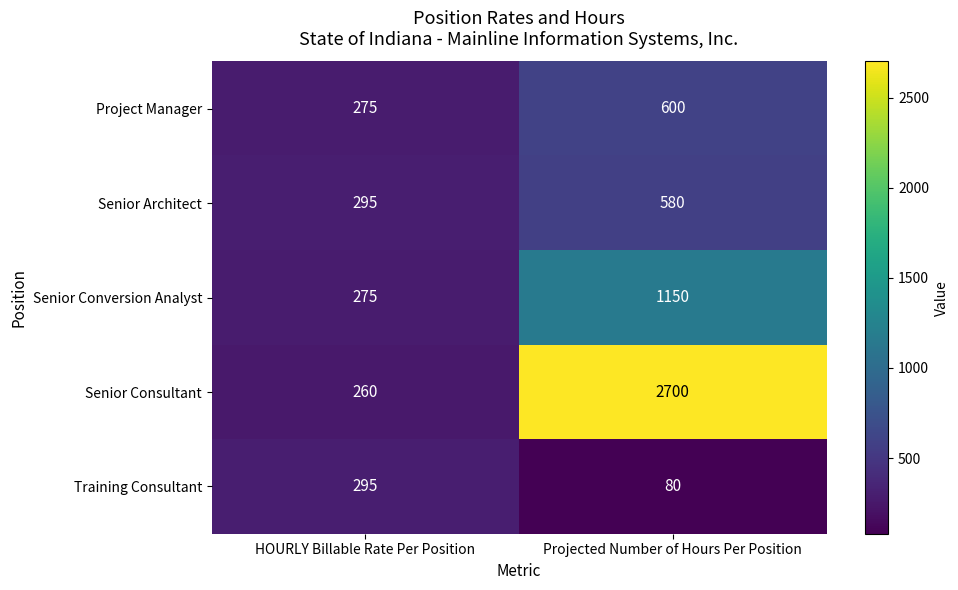

Is it true that Senior Conversion Analyst equals 1150 at Projected Number of Hours Per Position?

True